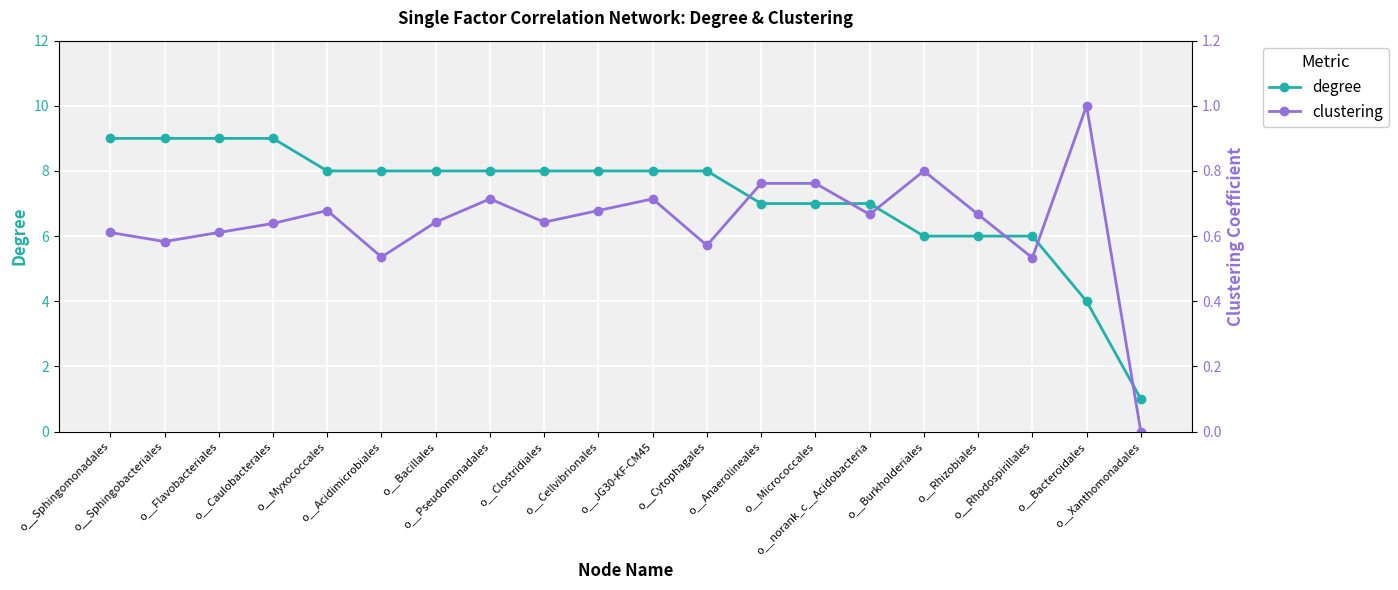

At which category is the sum across all series the highest?

o__Caulobacterales